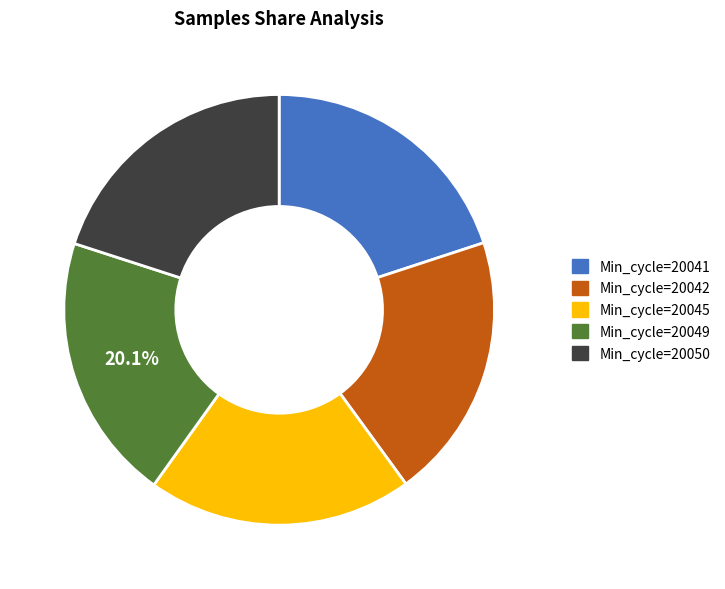

How much of the chart is everything except Min_cycle=20049?

79.9%